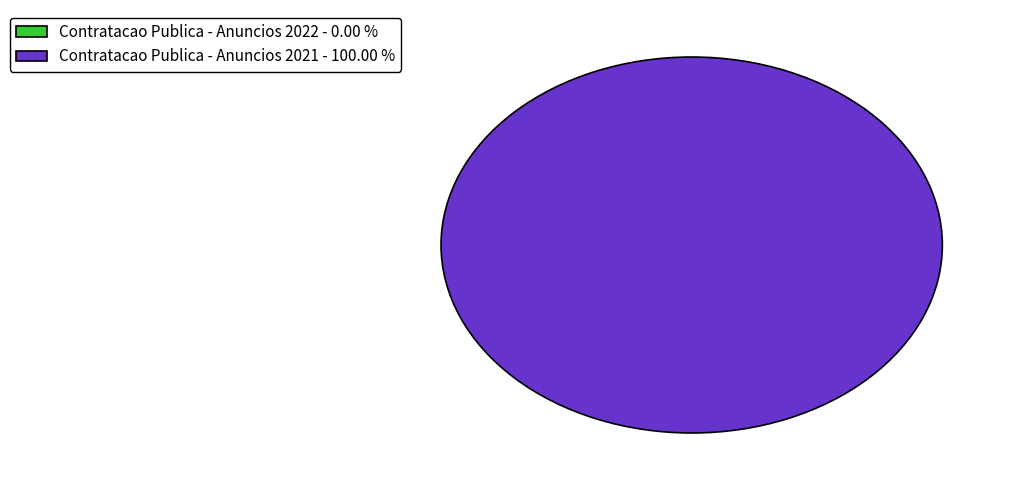

Between Contratacao Publica - Anuncios 2022 and Contratacao Publica - Anuncios 2021, which is larger?

Contratacao Publica - Anuncios 2021